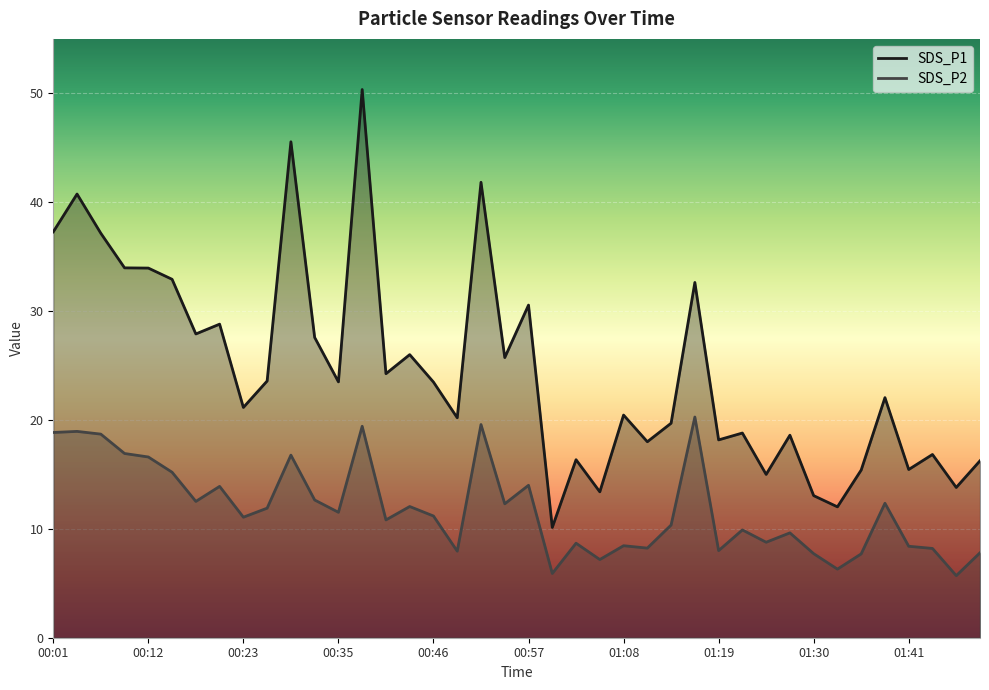

At which category is the sum across all series the highest?

00:37